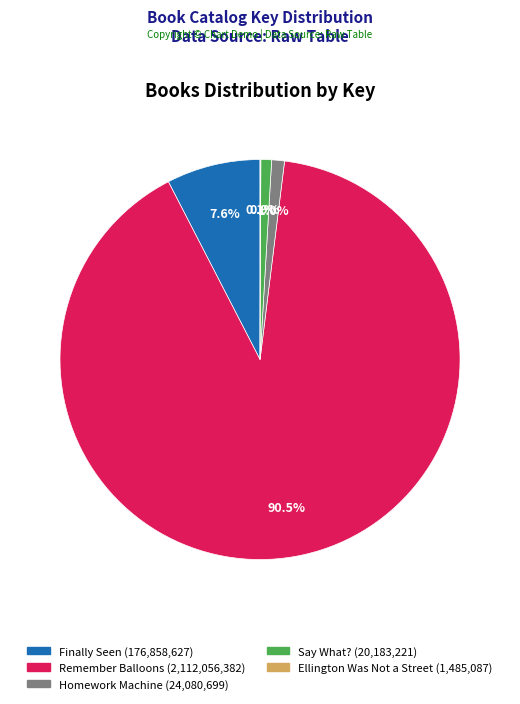

Does any single category account for the majority?

Yes